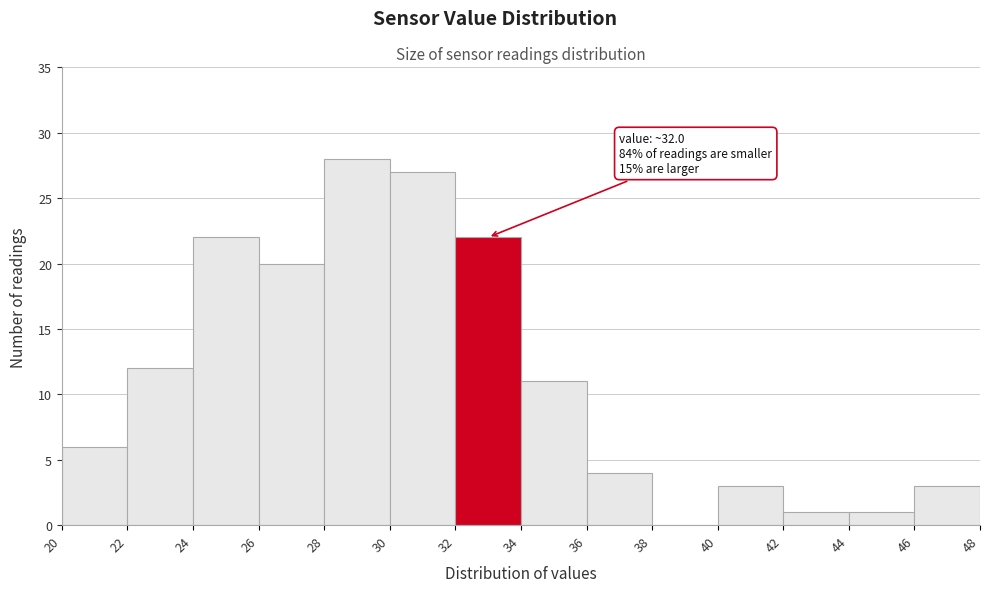

Over which range of the x-axis is the bar tallest?

28 to 30